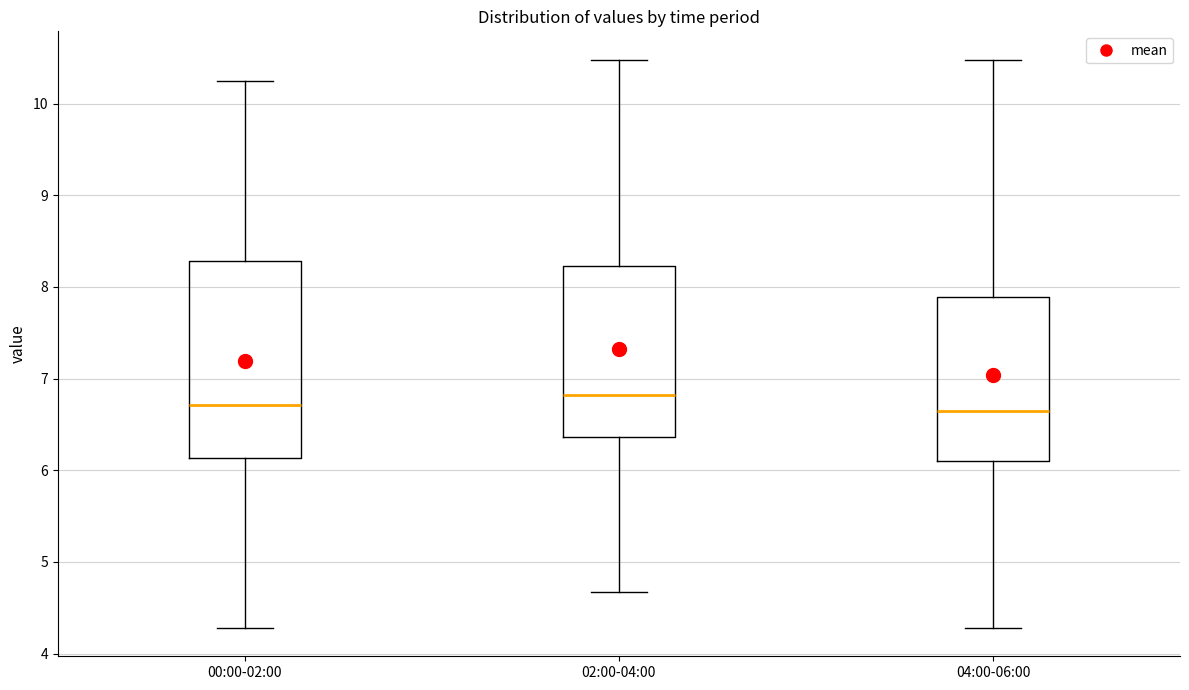

Reading left to right, transcribe this box plot: for each box, give where its median line is, the range the box spans, and where its two whiskers end, as read against the y-axis. The values are not printed on the chart, so give them approximately, as read against the axis.

00:00-02:00: median 6.7, box 6.1 to 8.3, whiskers 4.3 to 10.3
02:00-04:00: median 6.8, box 6.4 to 8.2, whiskers 4.7 to 10.5
04:00-06:00: median 6.7, box 6.1 to 7.9, whiskers 4.3 to 10.5